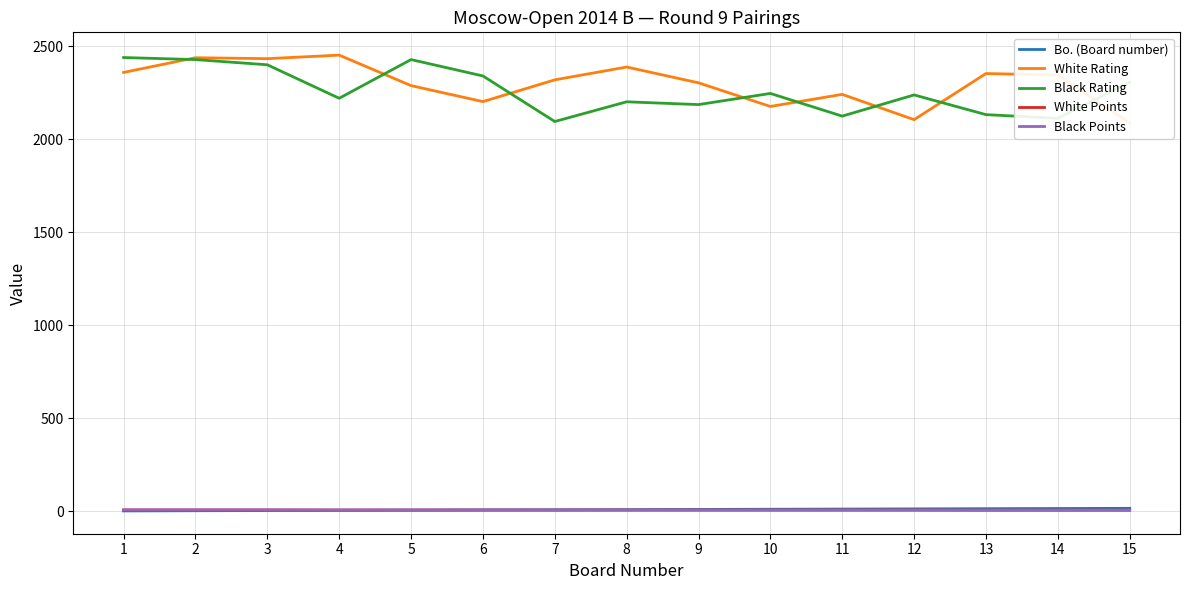

What is the average value of the White Points series?

5.7